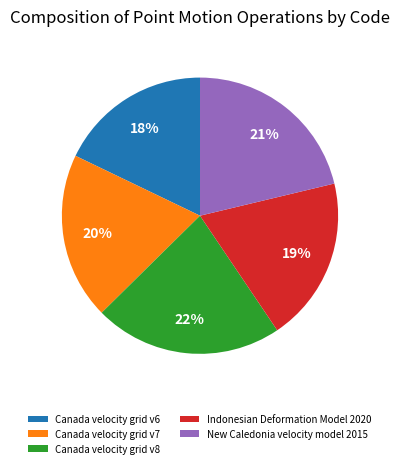

To the nearest percent, what percentage of the pie is Canada velocity grid v7?

20%